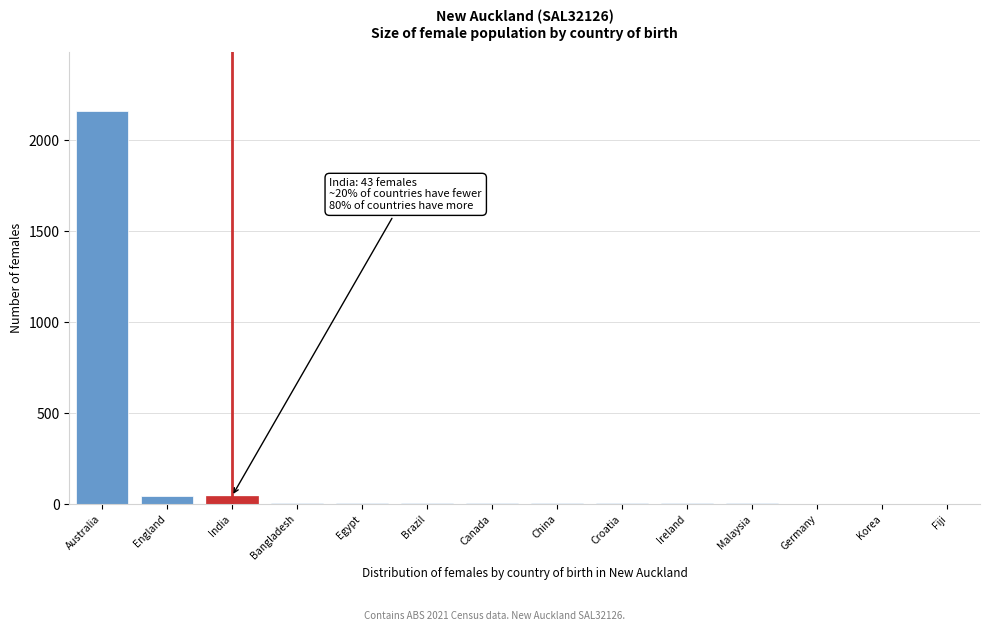

Which category has the highest value across all series?

Australia